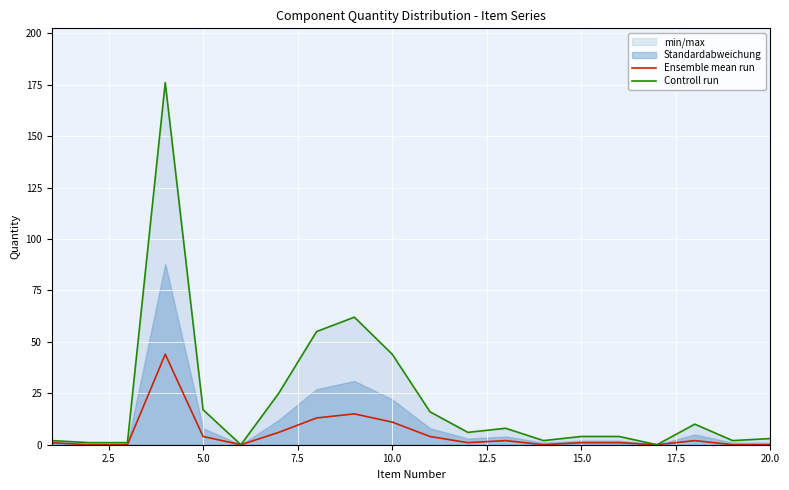

How many interior local peaks does the Controll run series have?

4